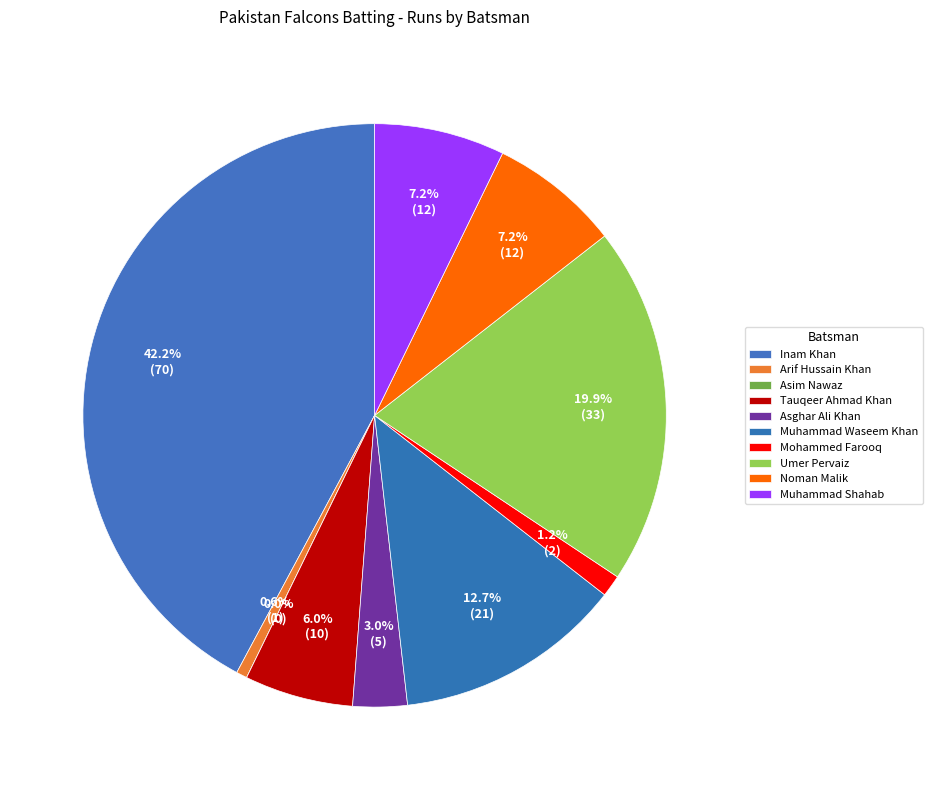

How many segments does this pie chart have?

10